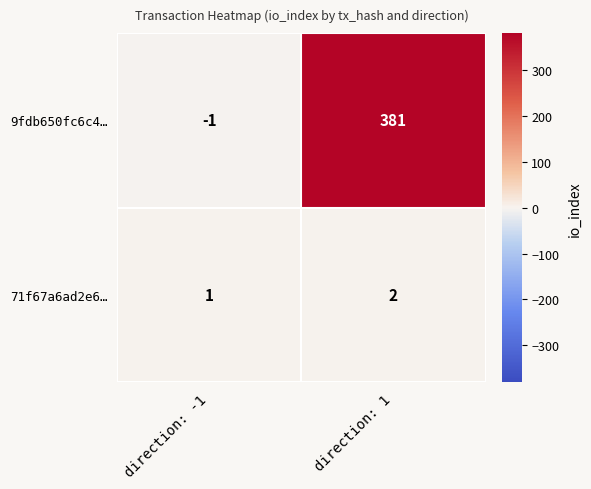

At which label is 9fdb650fc6c4… closest to 190?

direction: -1